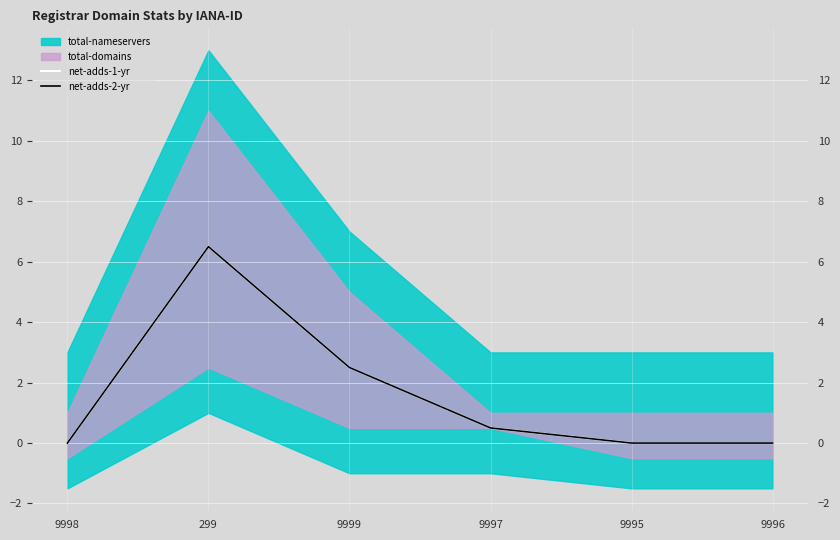

How many lines are shown in the chart?

2